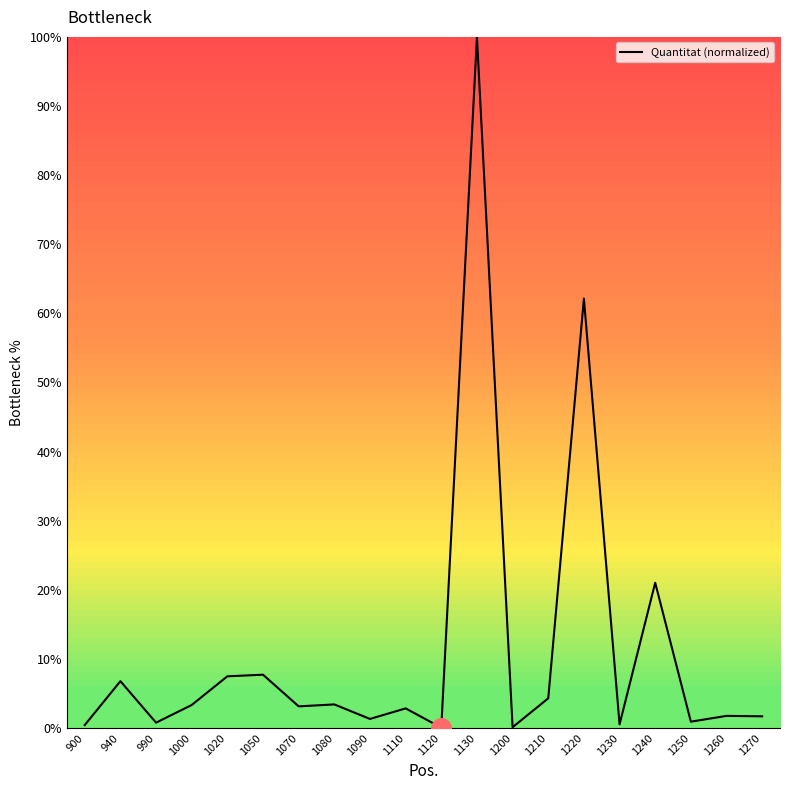

Between 1220 and 1090, which is larger?

1220